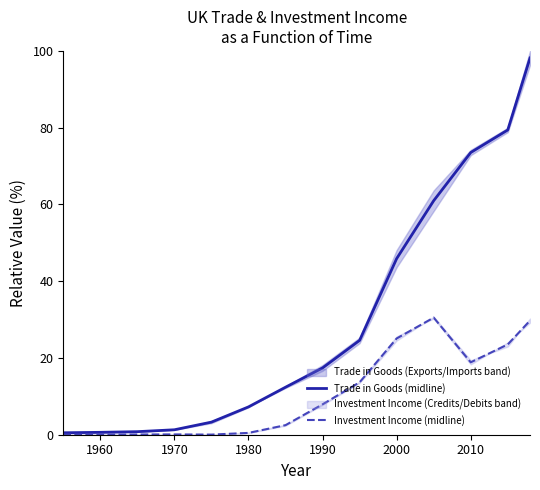

The value of Investment Income (midline) at 2010 is 4.2. True or false?

False